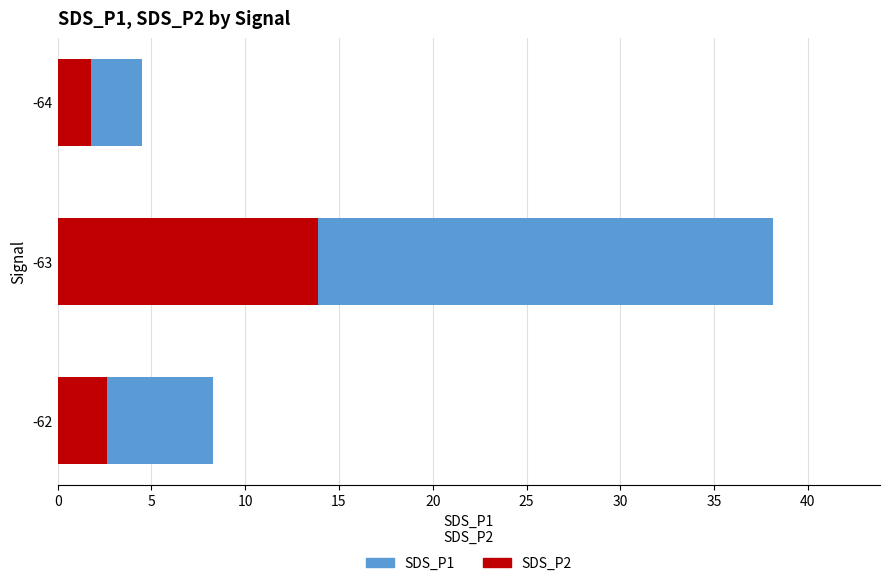

What is the highest value of the SDS_P2 series?

13.9